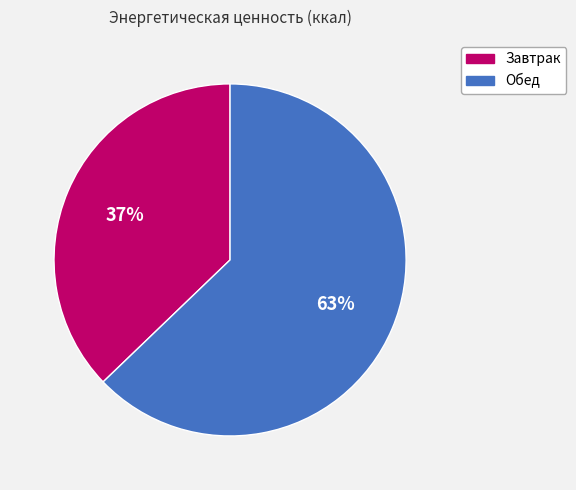

Does Завтрак account for over 50% of the chart?

No